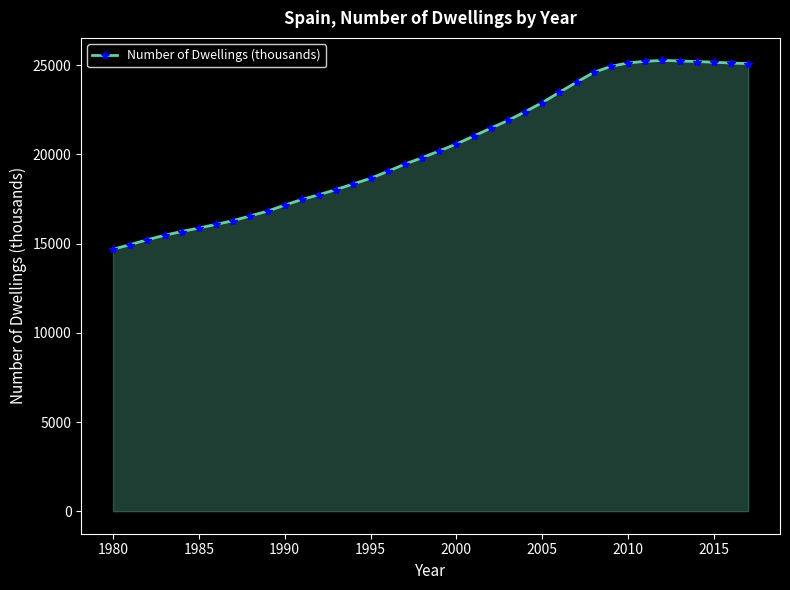

What is the difference between the second highest and minimum values?

10561.6